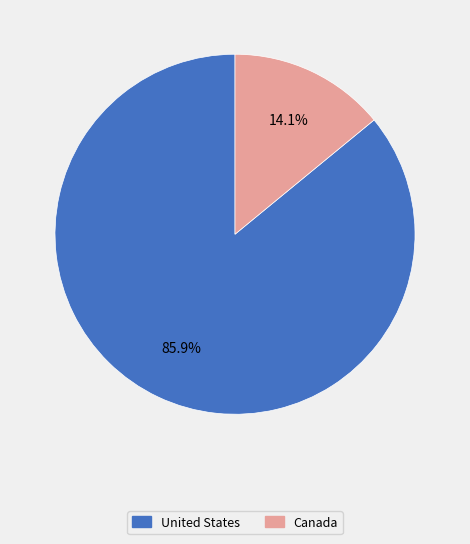

True or false: United States accounts for 86% of the total.

True